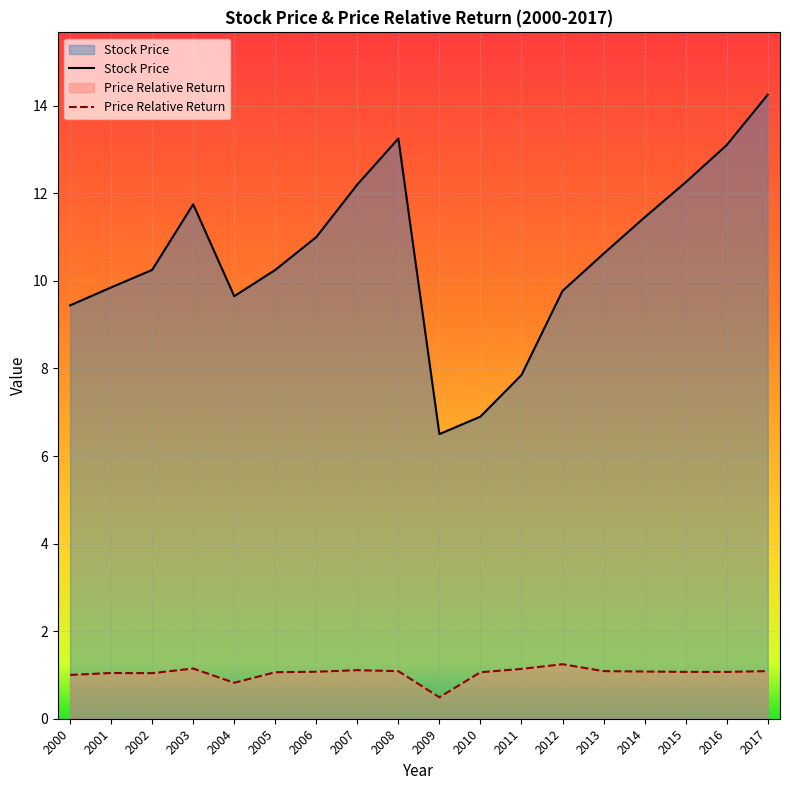

At how many categories does at least one series exceed 1?

18